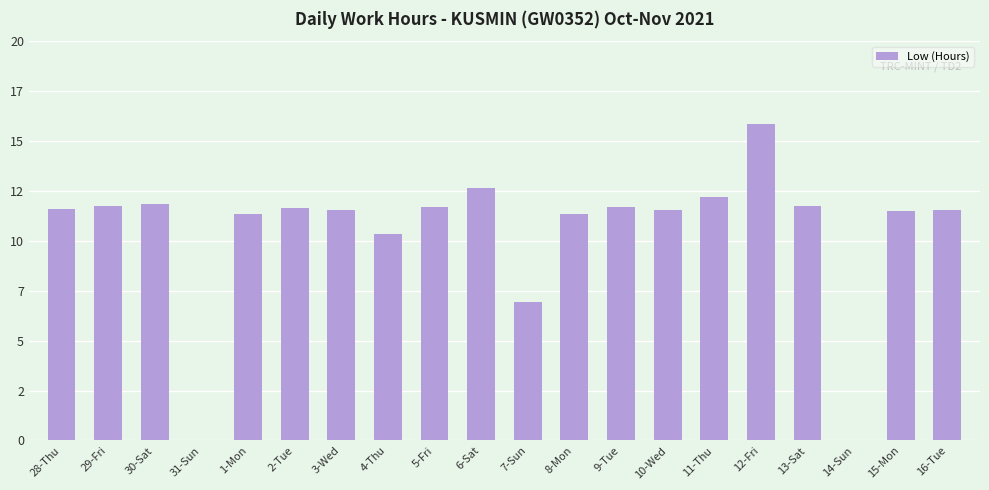

What is the sum of the values at 10-Wed and 3-Wed?

23.1